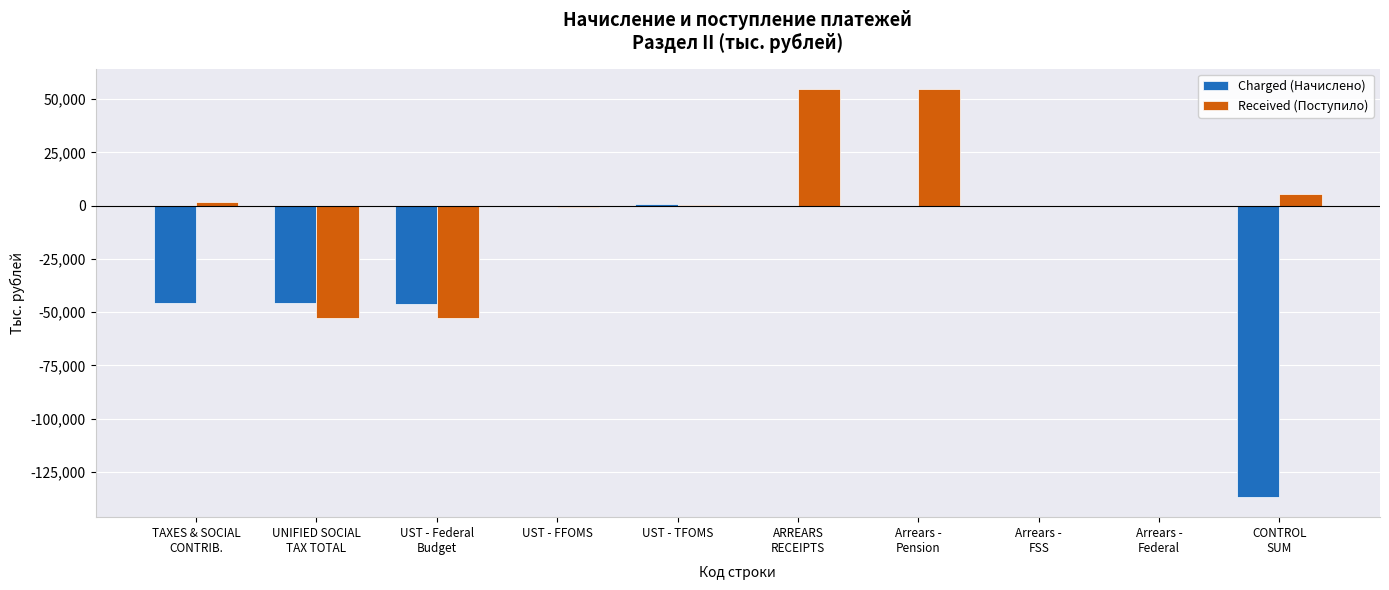

What is the greatest value displayed?

54690